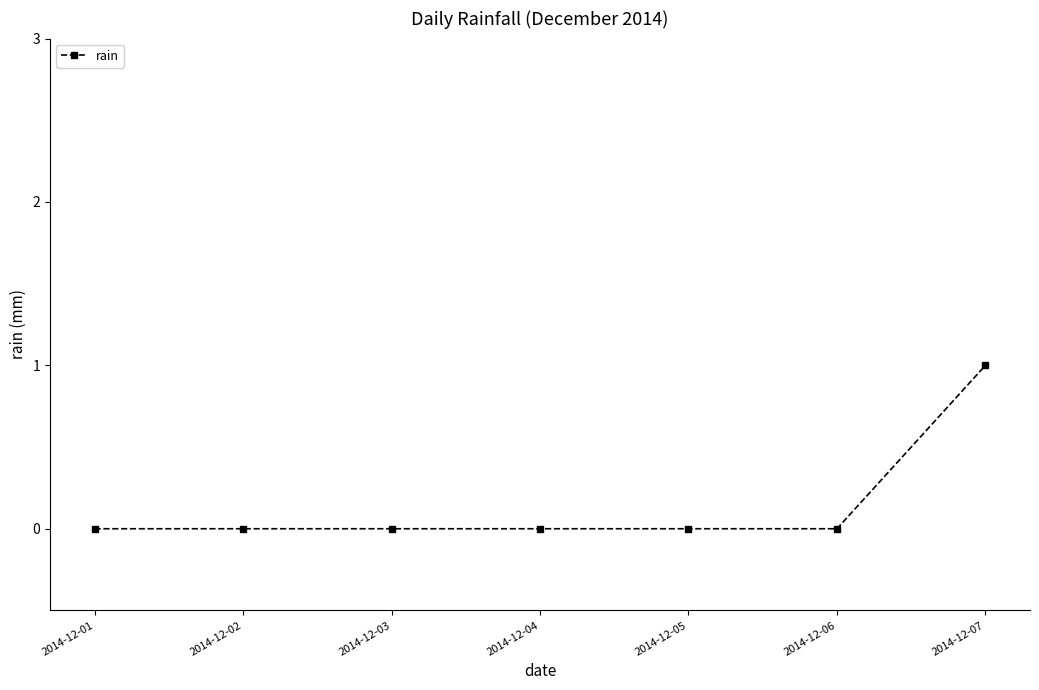

Reading left to right, transcribe all the data shown in this chart.

2014-12-01=0	2014-12-02=0	2014-12-03=0	2014-12-04=0	2014-12-05=0	2014-12-06=0	2014-12-07=1